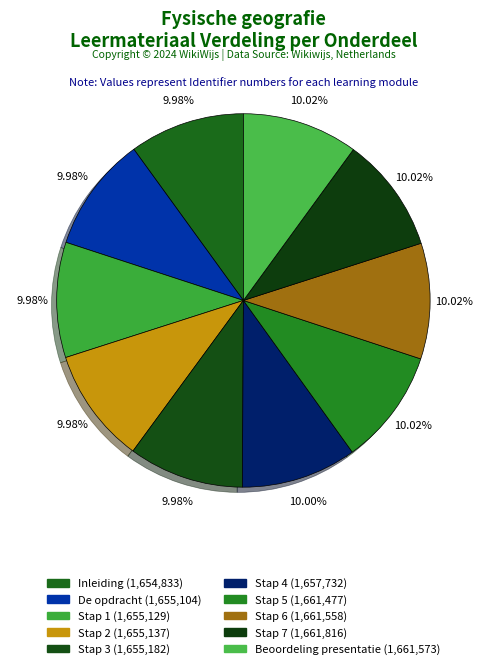

Count the number of slices in the pie.

10